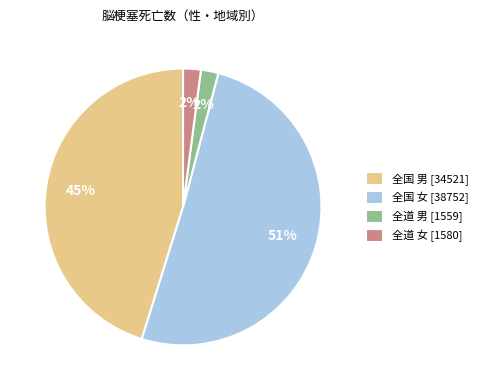

To the nearest percent, what is the difference between the largest and smallest slice percentages?

49%